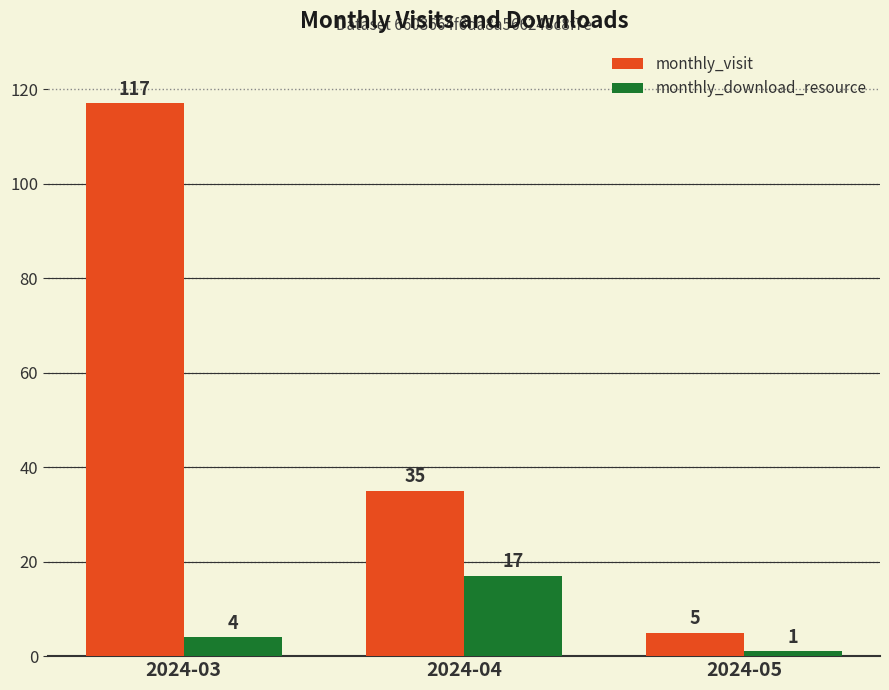

At 2024-04, list the series in order from largest to smallest.

monthly_visit, monthly_download_resource